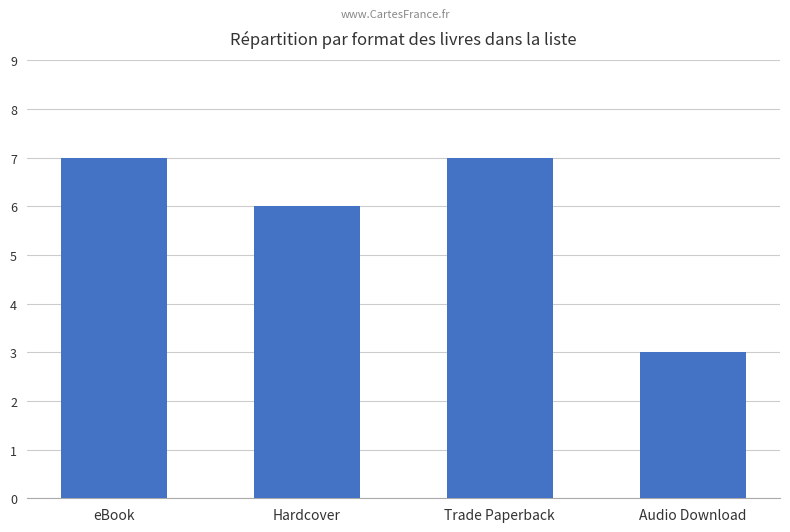

True or false: the data shows 4 at eBook.

False